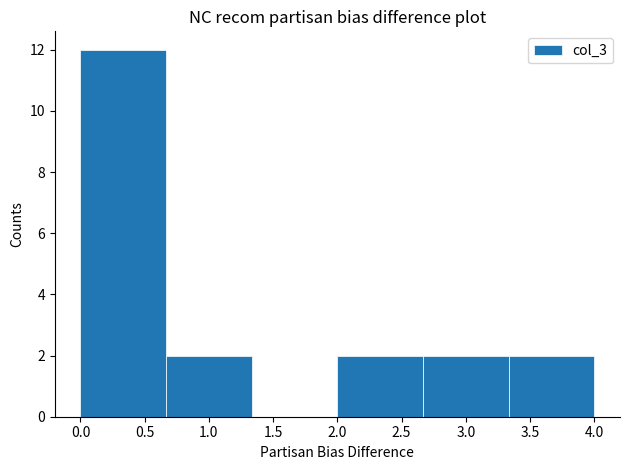

What is the height of the bar covering 0.00 to 0.65 on the x-axis? Neither the bar edges nor the heights are printed on the chart, so give them approximately, as read against the axes.

12